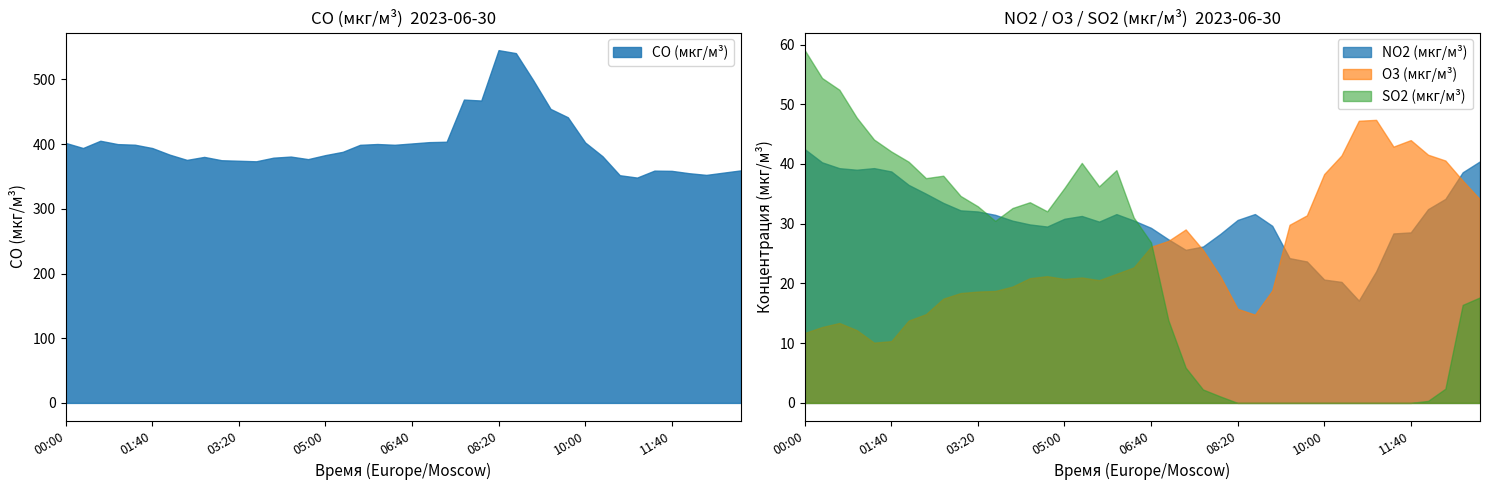

How many values in the CO (мкг/м³) series exceed 394?

19